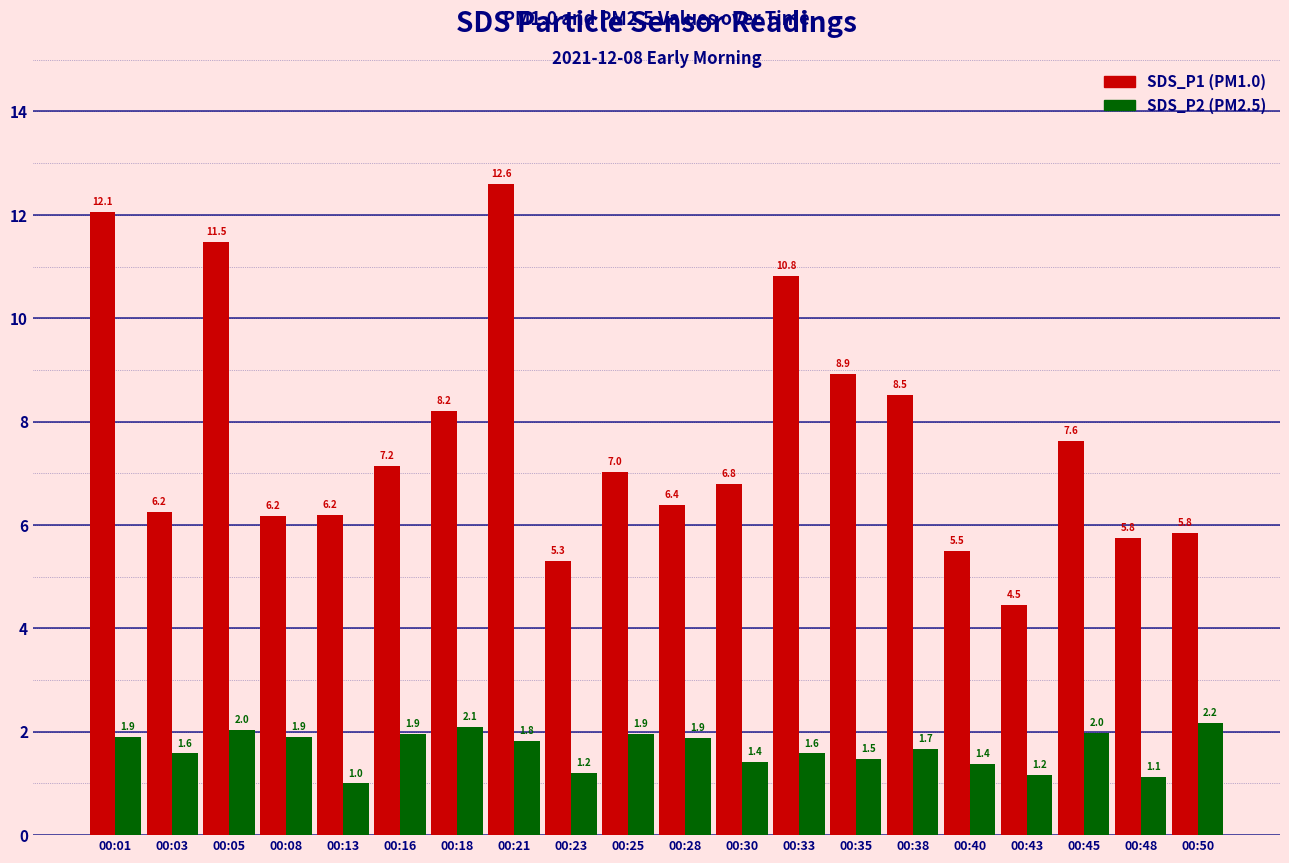

At which label does SDS_P1 (PM1.0) first exceed 7?

00:01